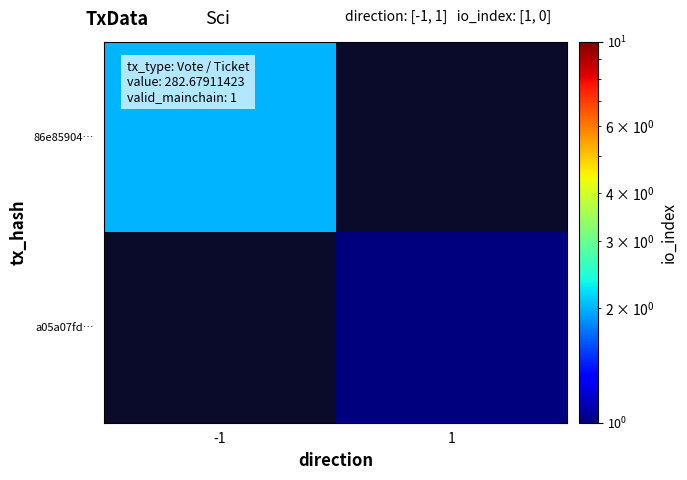

The value of 86e85904… at -1 is 3.5. True or false?

False